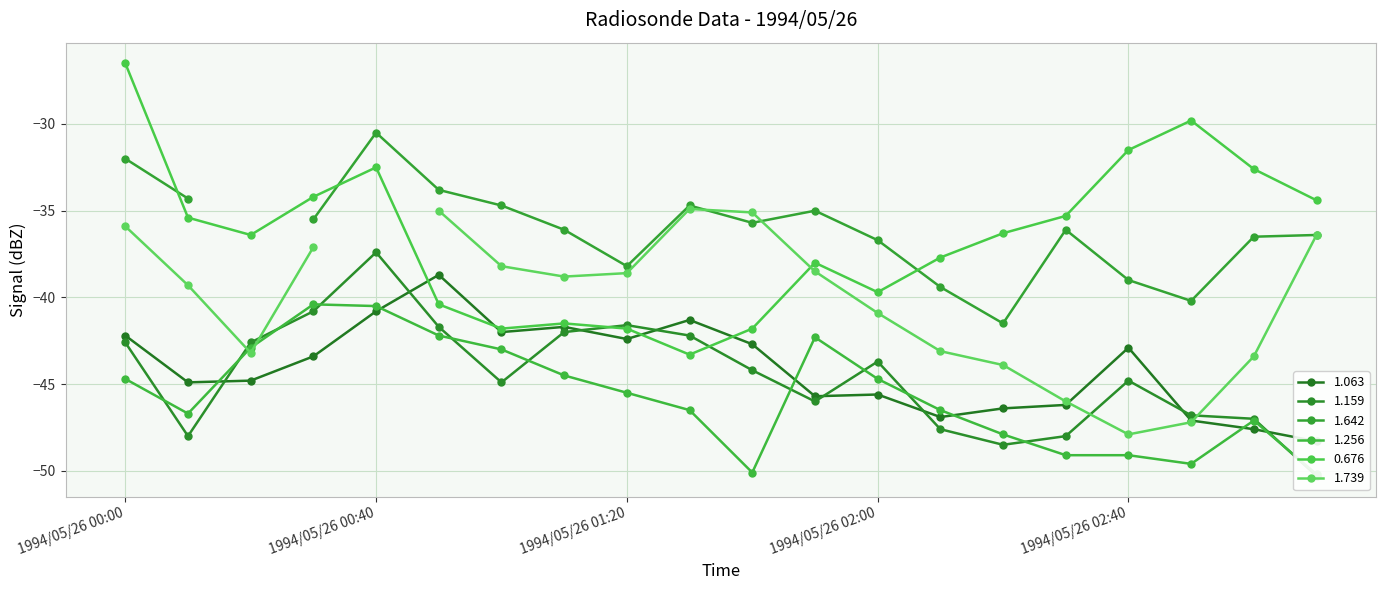

At which label does 0.676 reach its peak?

1994/05/26 00:00